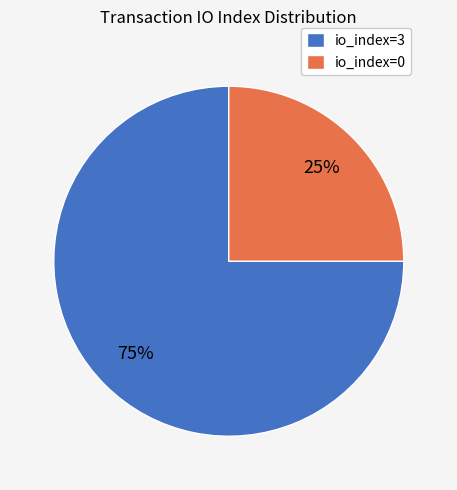

Which has a higher value, io_index=0 or io_index=3?

io_index=3